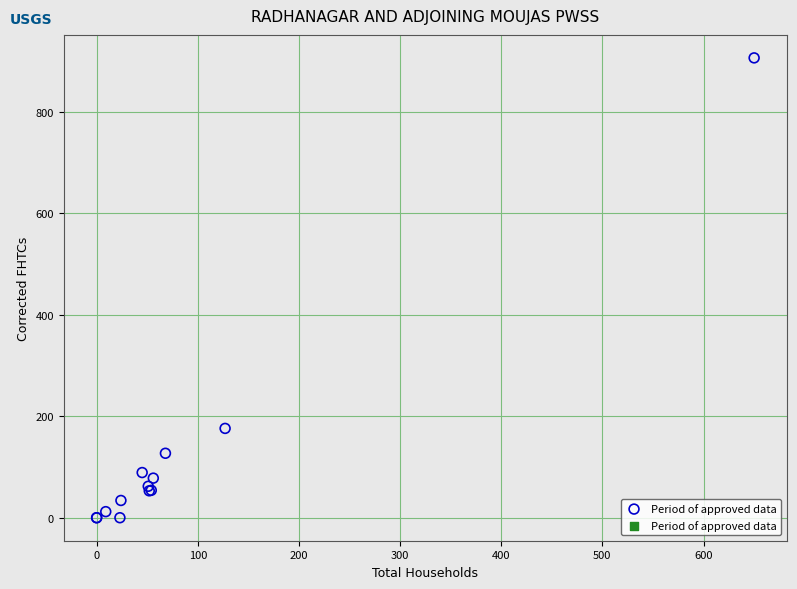

What Y value in the scatter plot is closest to 453?

176